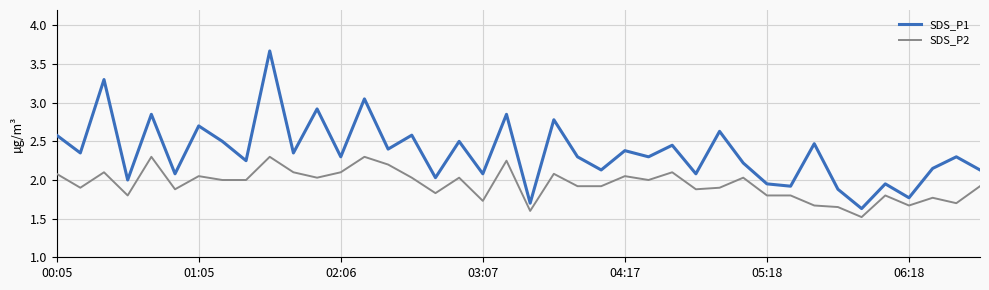

Which series has the widest spread of values?

SDS_P1